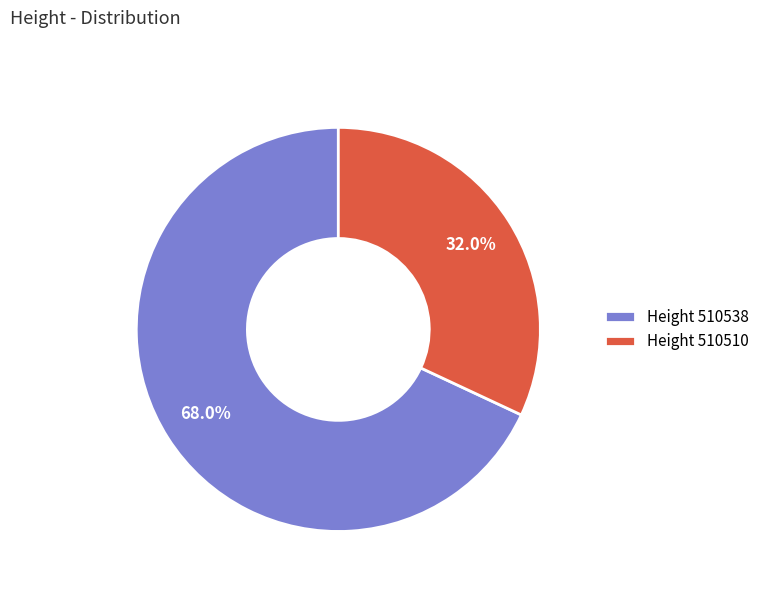

Which slice is the largest?

Height 510538